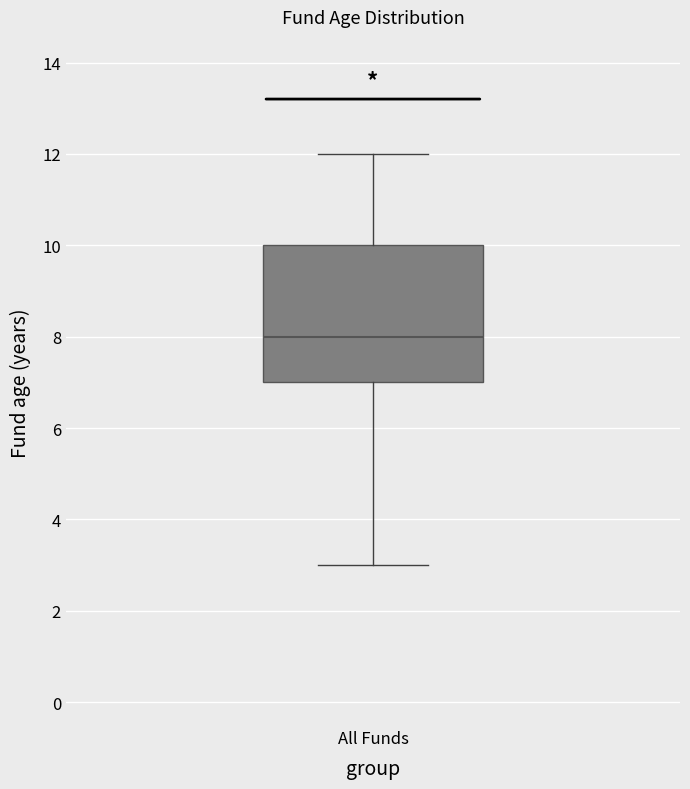

Read this box plot against the y-axis: the position of the median line, the range covered by the box, and the ends of both whiskers. The values are not printed on the chart, so give them approximately, as read against the axis.

median 8, box 7 to 10, whiskers 3 to 12